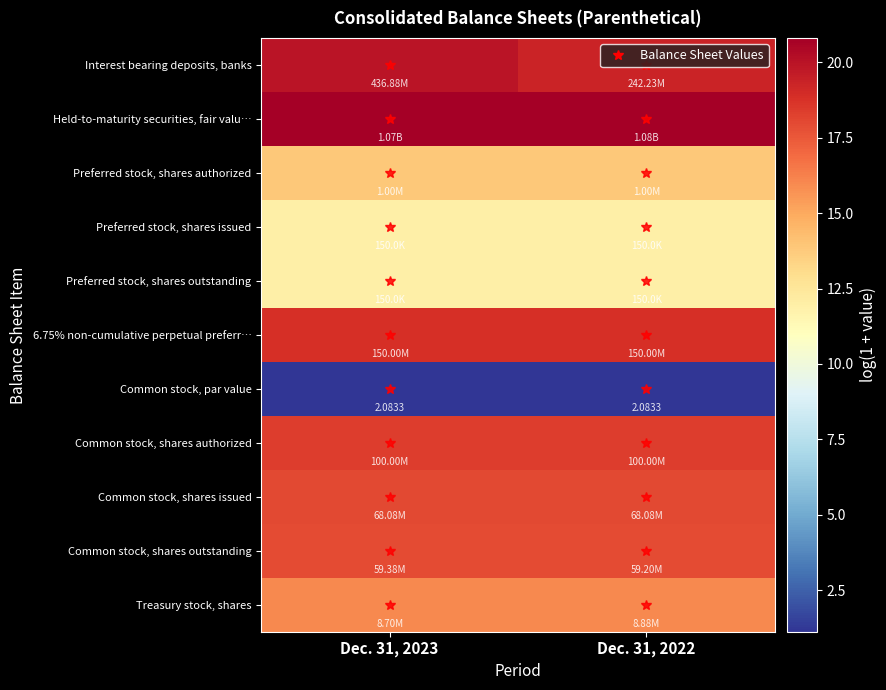

At which category does the chart reach its peak across all series?

Dec. 31, 2022